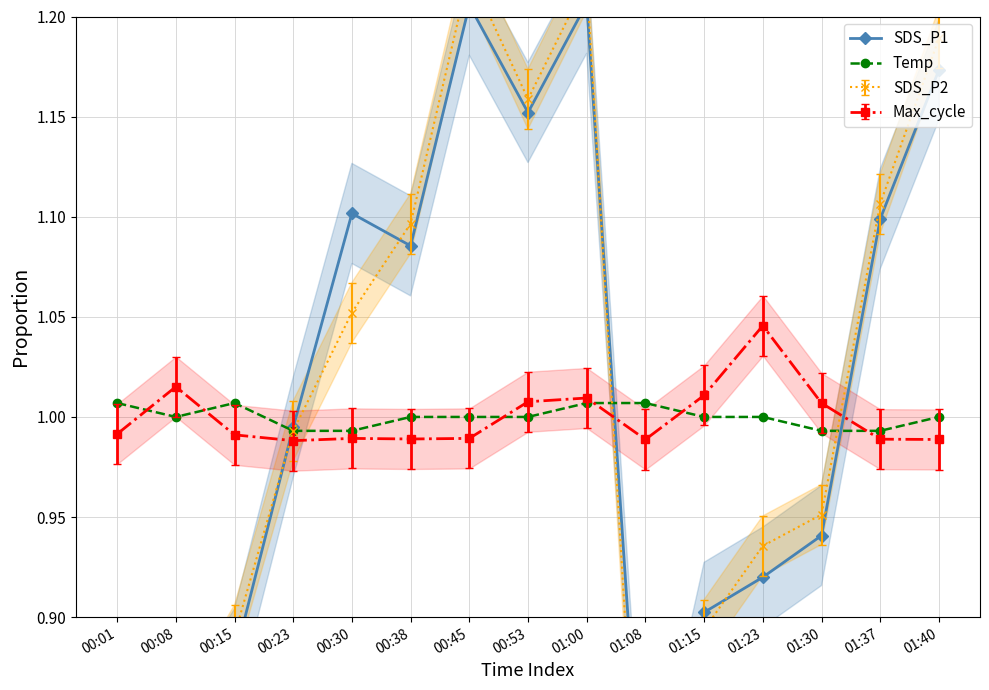

Which category has the highest value across all series?

01:00